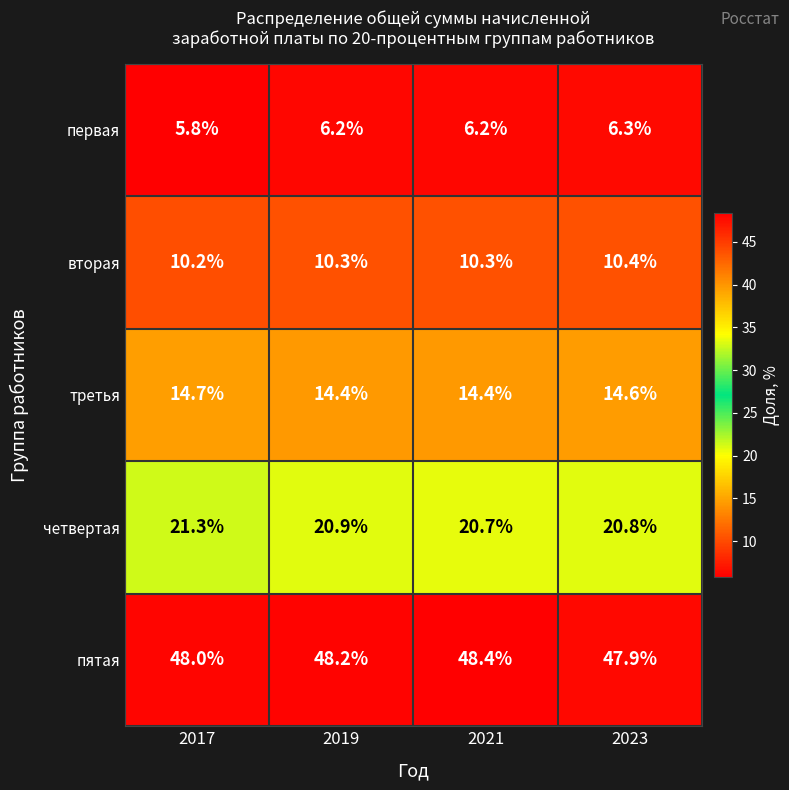

Between 2019 and 2023, which series saw the biggest shift?

пятая